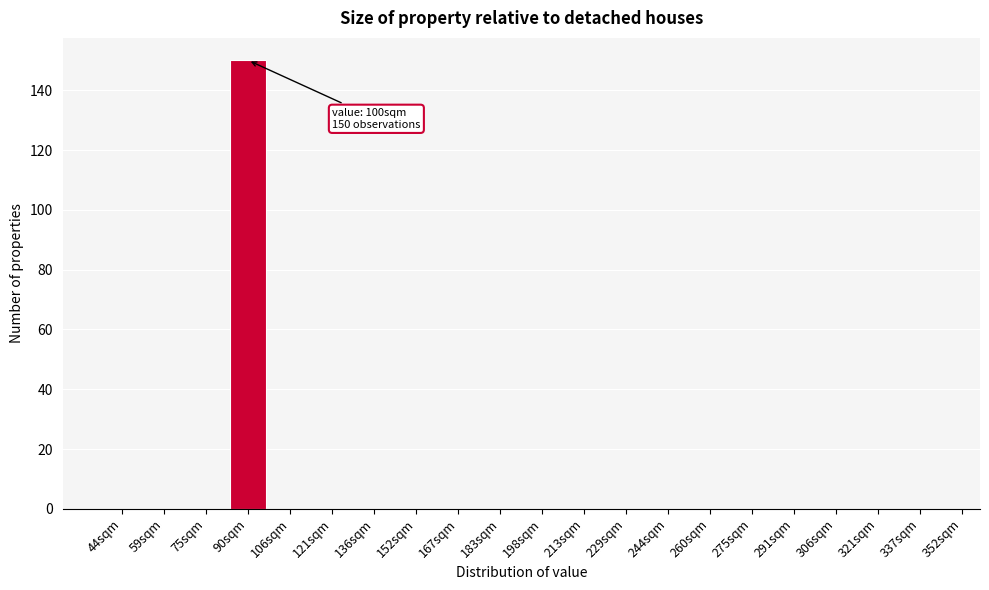

Reading right to left, transcribe all the data shown in this chart.

337sqm=0	321sqm=0	306sqm=0	291sqm=0	275sqm=0	260sqm=0	244sqm=0	229sqm=0	213sqm=0	198sqm=0	183sqm=0	167sqm=0	152sqm=0	136sqm=0	121sqm=0	106sqm=0	90sqm=150	75sqm=0	59sqm=0	44sqm=0